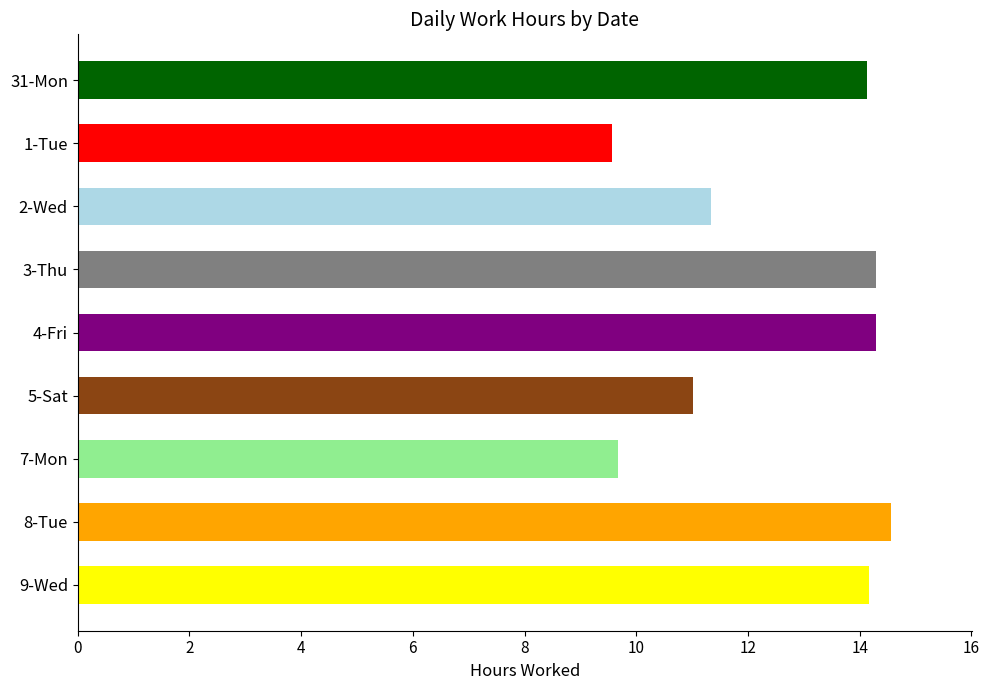

What is the average value?

12.6